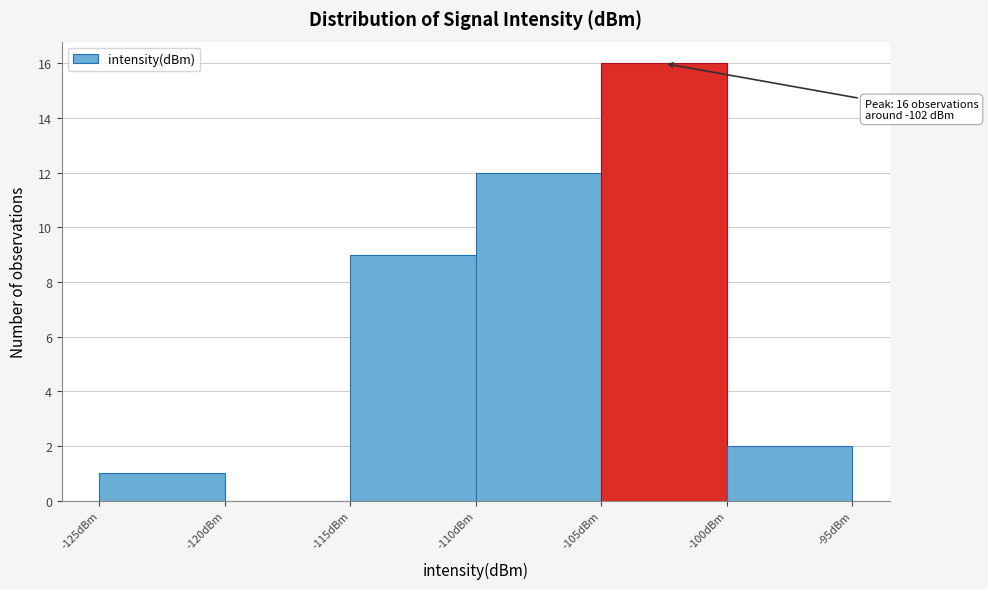

Which range on the x-axis has the tallest bar?

-105 to -100